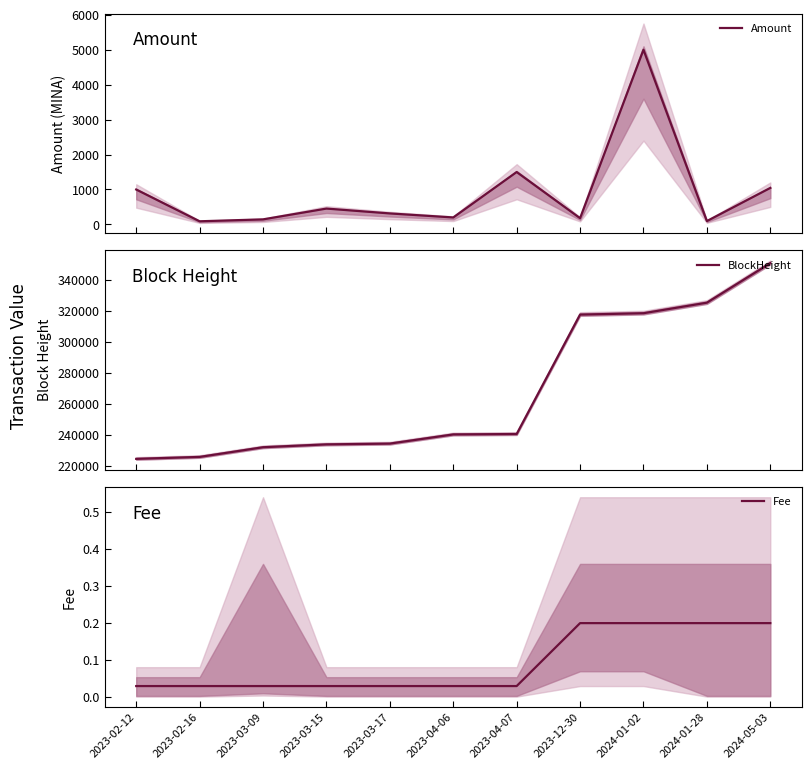

What position from the left is 2023-04-07?

7